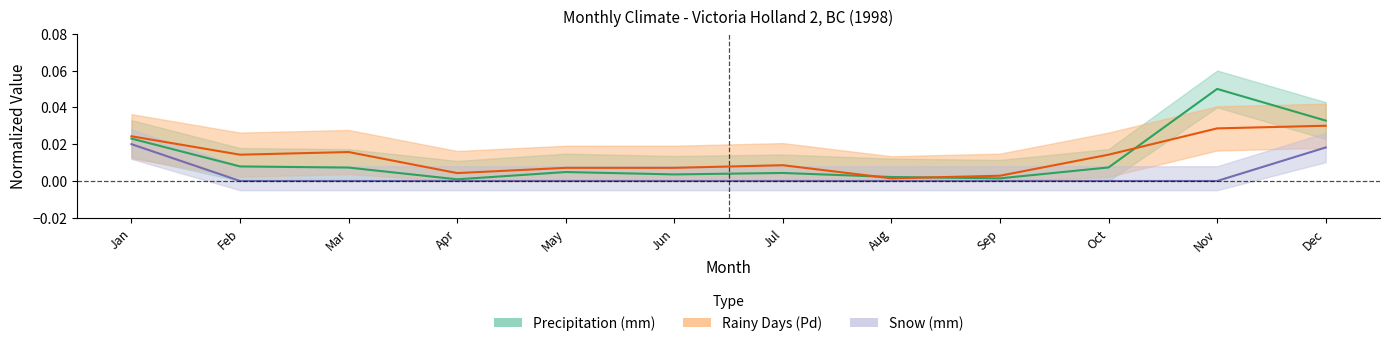

How many series are shown in this chart?

3